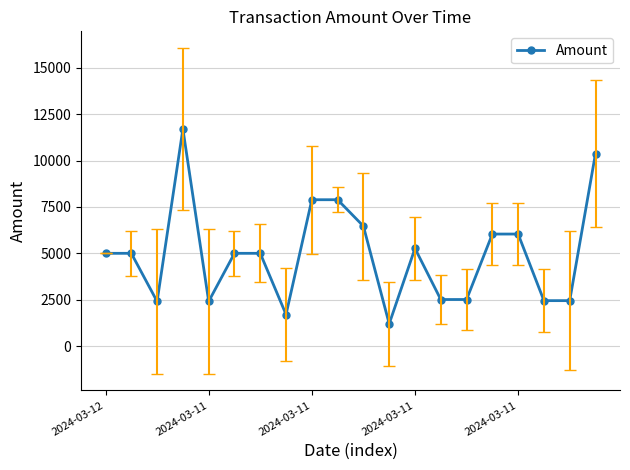

What is the value of the 5th point from the left?

2407.0